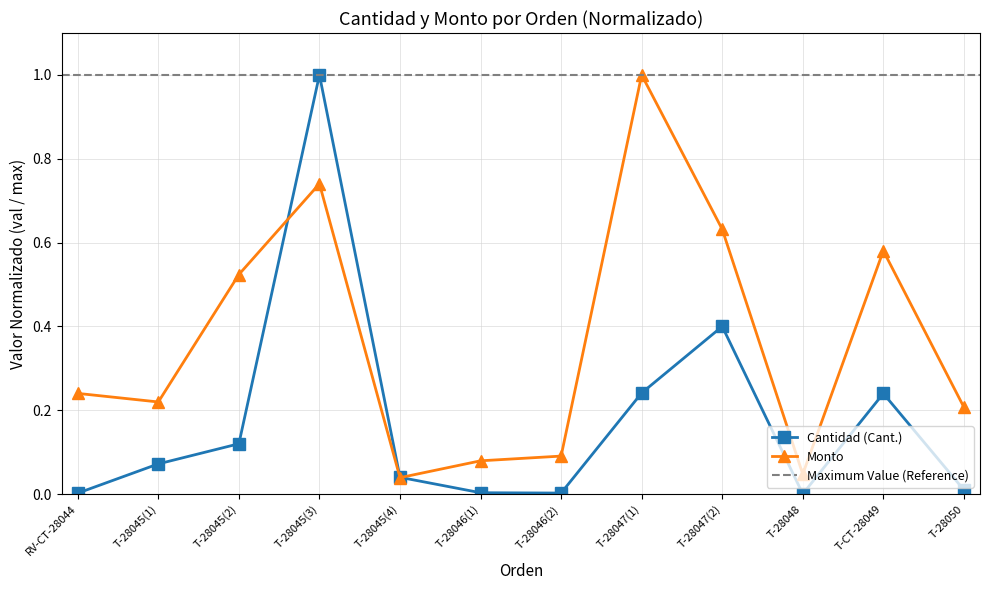

Reading left to right, extract all data points from this chart.

Cantidad (Cant.): RV-CT-28044=0.0	T-28045(1)=0.1	T-28045(2)=0.1	T-28045(3)=1.0	T-28045(4)=0.0	T-28046(1)=0.0	T-28046(2)=0.0	T-28047(1)=0.2	T-28047(2)=0.4	T-28048=0.0	T-CT-28049=0.2	T-28050=0.0
Monto: RV-CT-28044=0.2	T-28045(1)=0.2	T-28045(2)=0.5	T-28045(3)=0.7	T-28045(4)=0.0	T-28046(1)=0.1	T-28046(2)=0.1	T-28047(1)=1.0	T-28047(2)=0.6	T-28048=0.0	T-CT-28049=0.6	T-28050=0.2